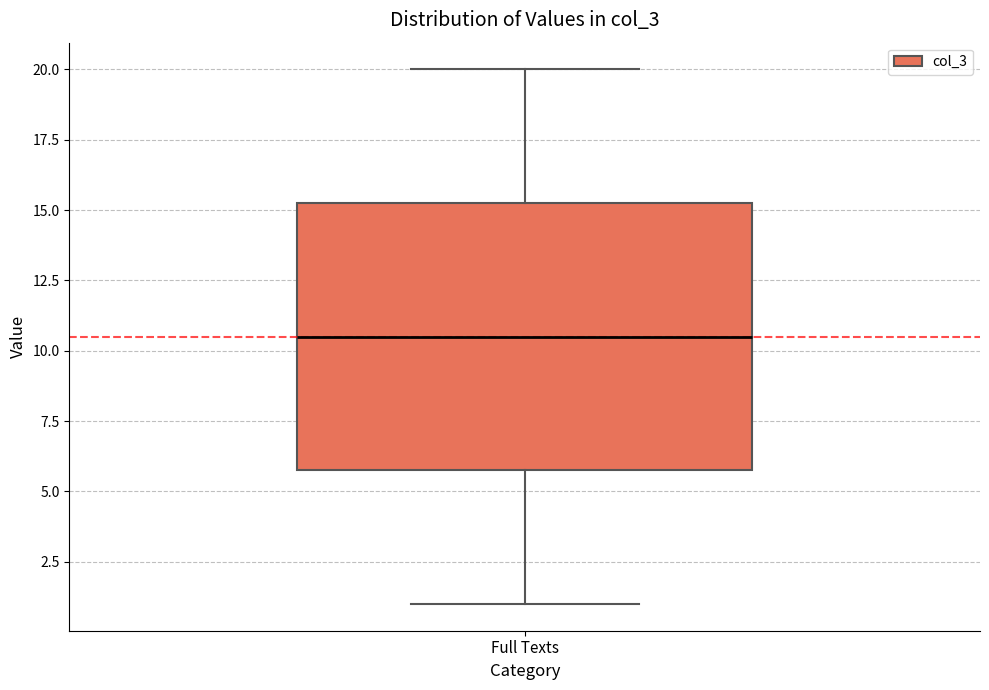

Where does the lower whisker of the box for Full Texts end on the y-axis? The values are not printed on the chart, so give them approximately, as read against the axis.

1.0